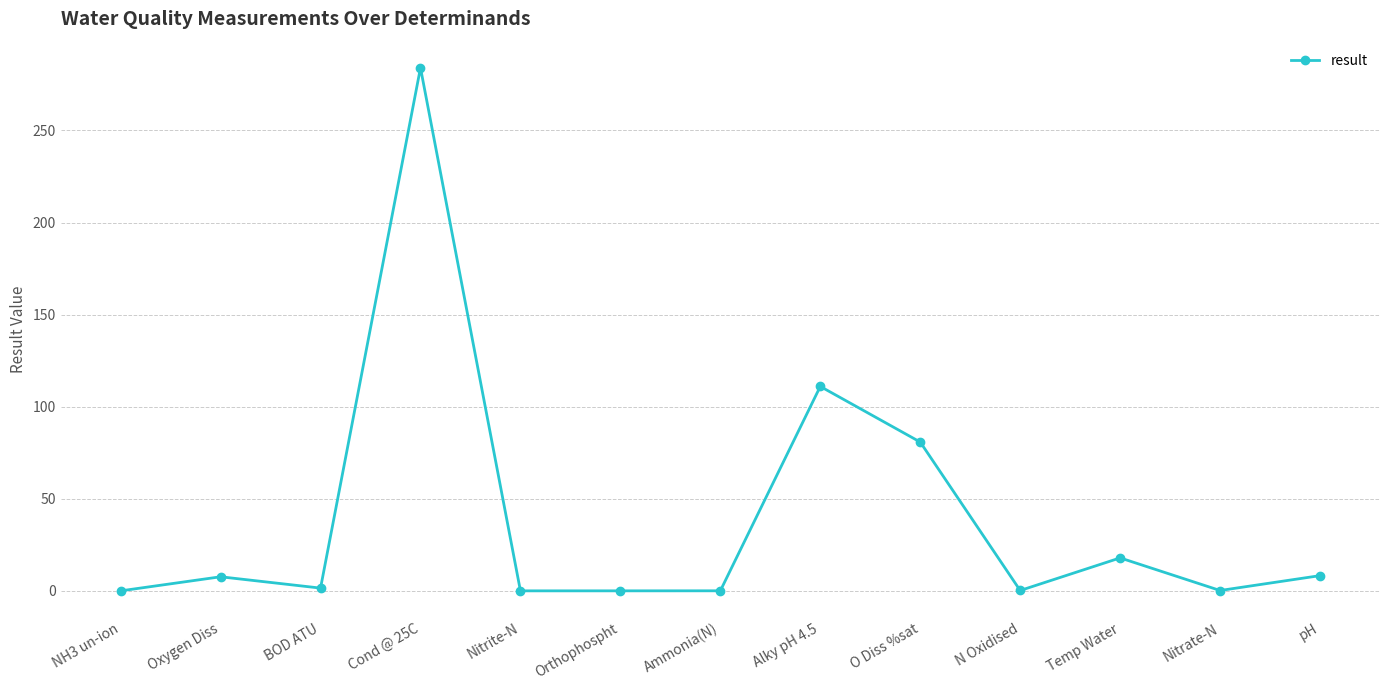

Which category has the highest value across all series?

Cond @ 25C